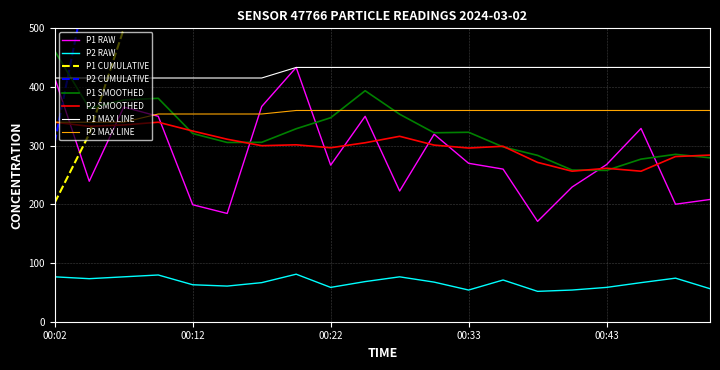

True or false: P2 SMOOTHED and P2 RAW cross at least once.

False